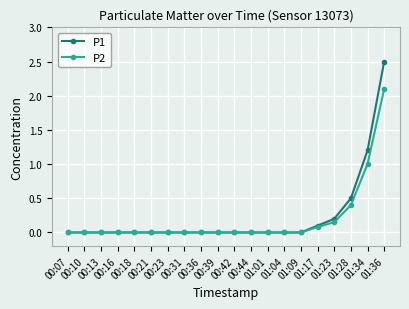

Rank the series by their maximum value, from highest to lowest.

P1, P2